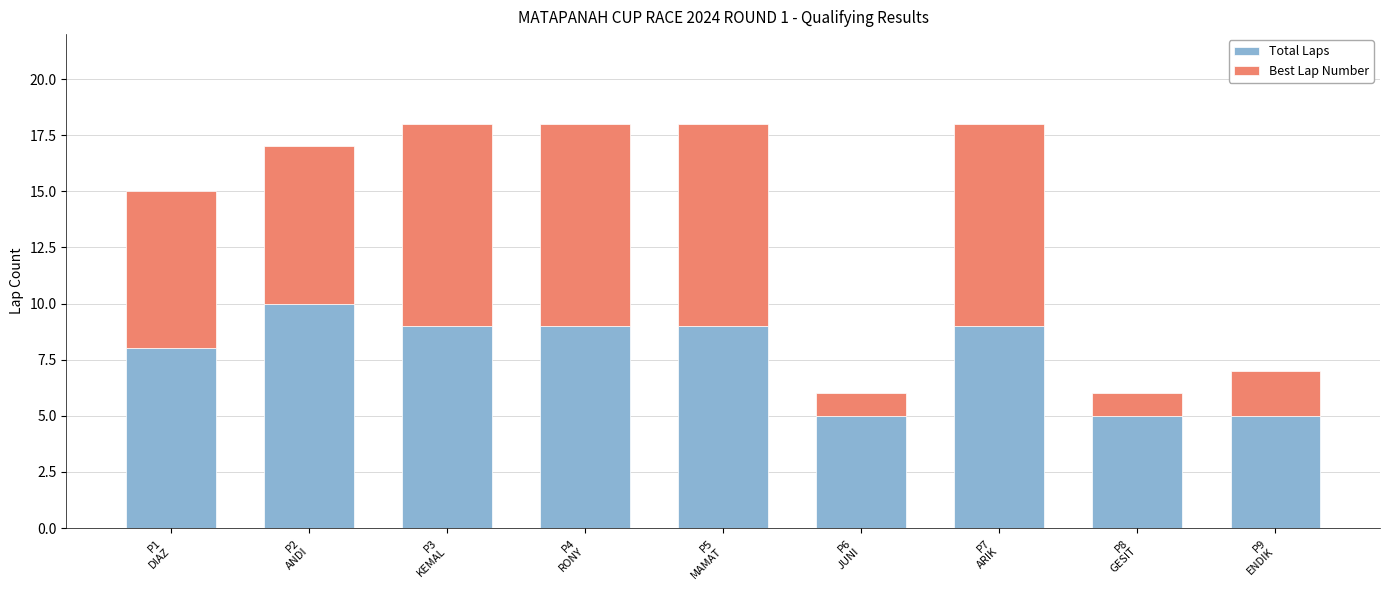

What is the total value across all series at P3
KEMAL?

18